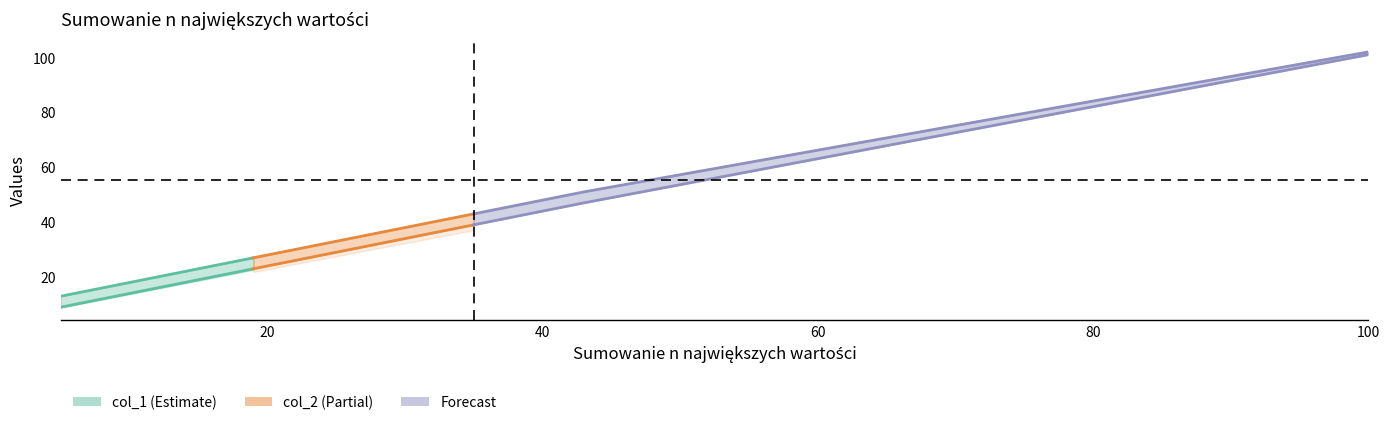

True or false: col_2 and col_1 cross at least once.

False